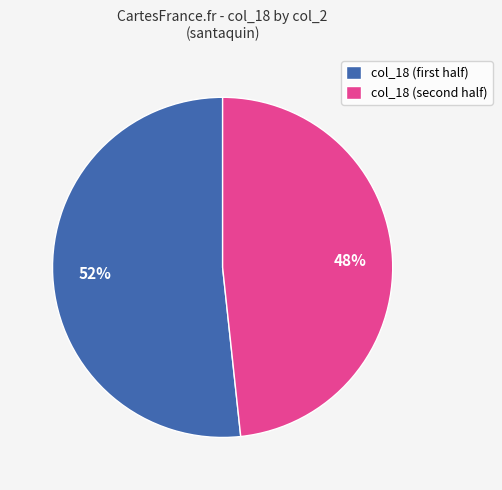

What is the largest slice in the pie chart?

col_18 (first half)